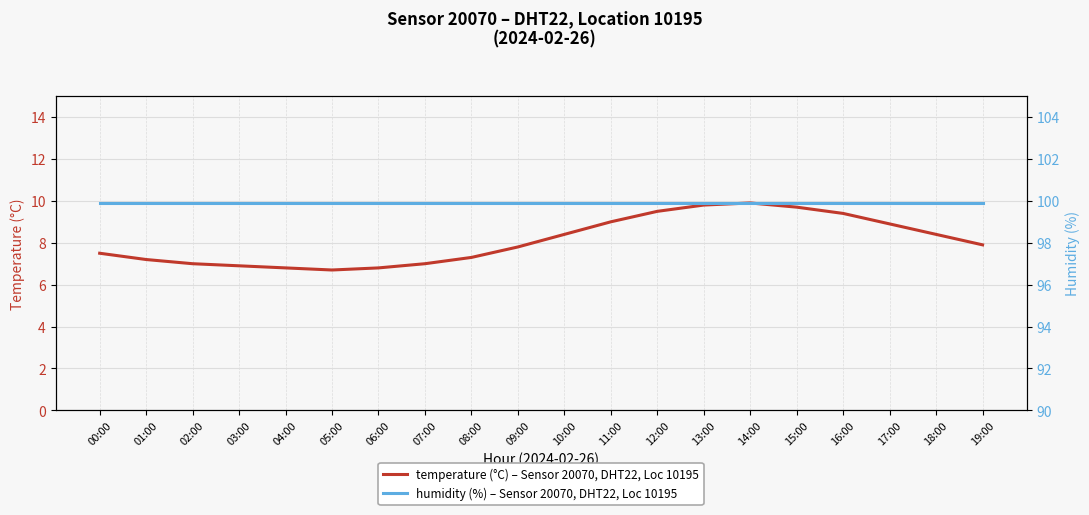

Reading left to right, transcribe all the data shown in this chart.

temperature (°C) – Sensor 20070, DHT22, Loc 10195: 00:00=7.5	01:00=7.2	02:00=7.0	03:00=6.9	04:00=6.8	05:00=6.7	06:00=6.8	07:00=7.0	08:00=7.3	09:00=7.8	10:00=8.4	11:00=9.0	12:00=9.5	13:00=9.8	14:00=9.9	15:00=9.7	16:00=9.4	17:00=8.9	18:00=8.4	19:00=7.9
humidity (%) – Sensor 20070, DHT22, Loc 10195: 00:00=99.9	01:00=99.9	02:00=99.9	03:00=99.9	04:00=99.9	05:00=99.9	06:00=99.9	07:00=99.9	08:00=99.9	09:00=99.9	10:00=99.9	11:00=99.9	12:00=99.9	13:00=99.9	14:00=99.9	15:00=99.9	16:00=99.9	17:00=99.9	18:00=99.9	19:00=99.9